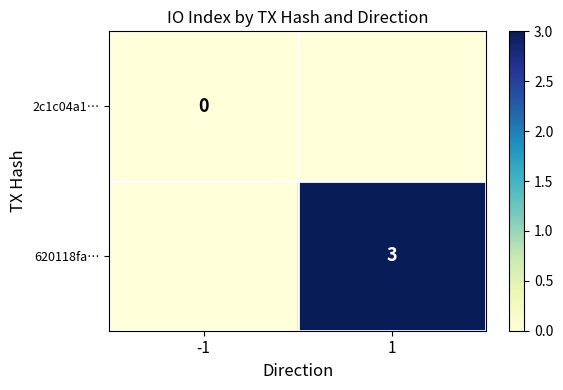

At how many categories does at least one series exceed 0?

1